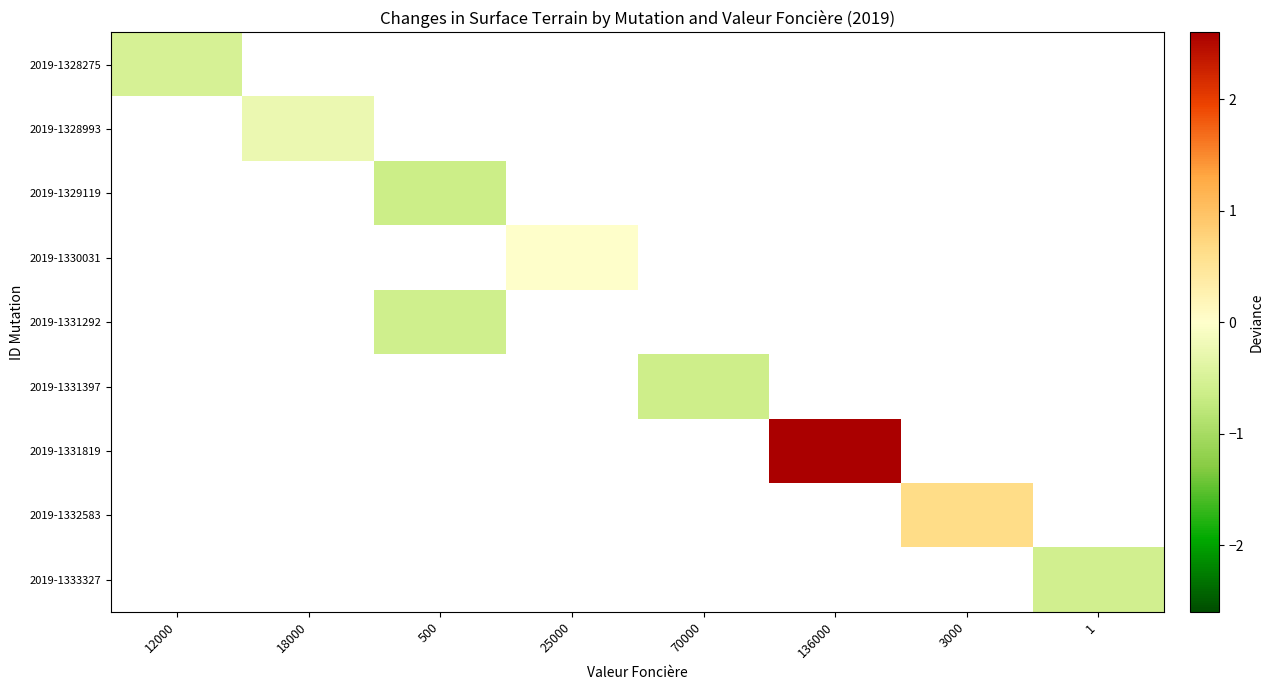

What is the greatest value displayed?

2.6